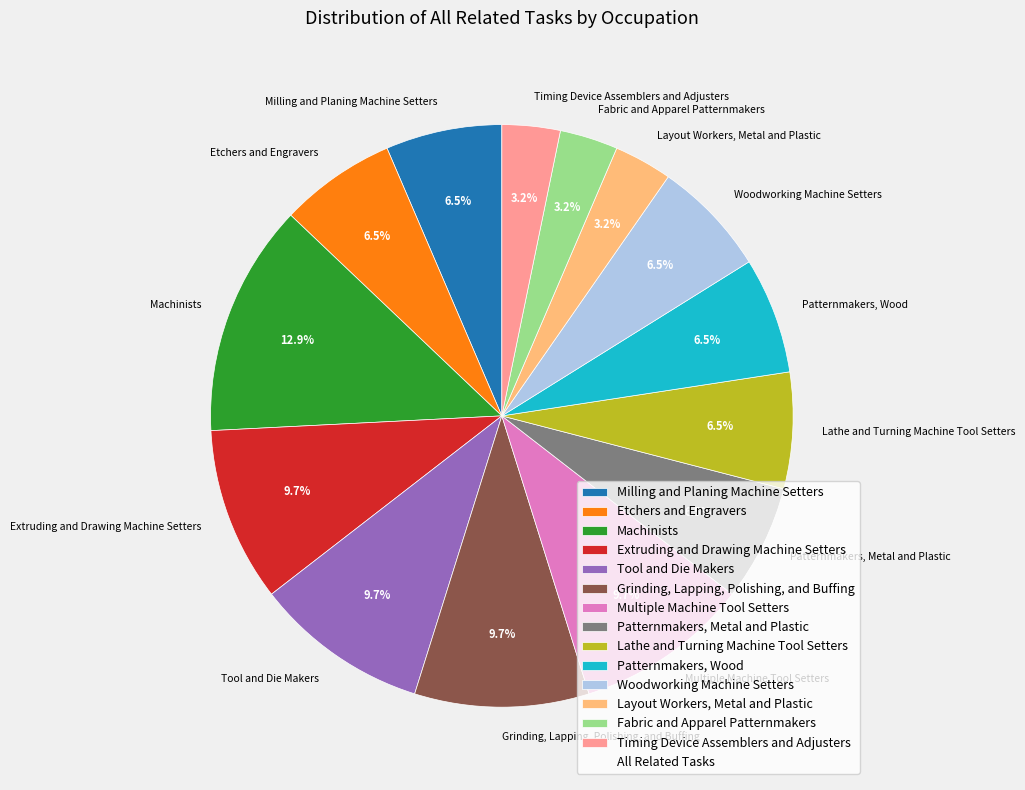

How many slices are in this pie chart?

14